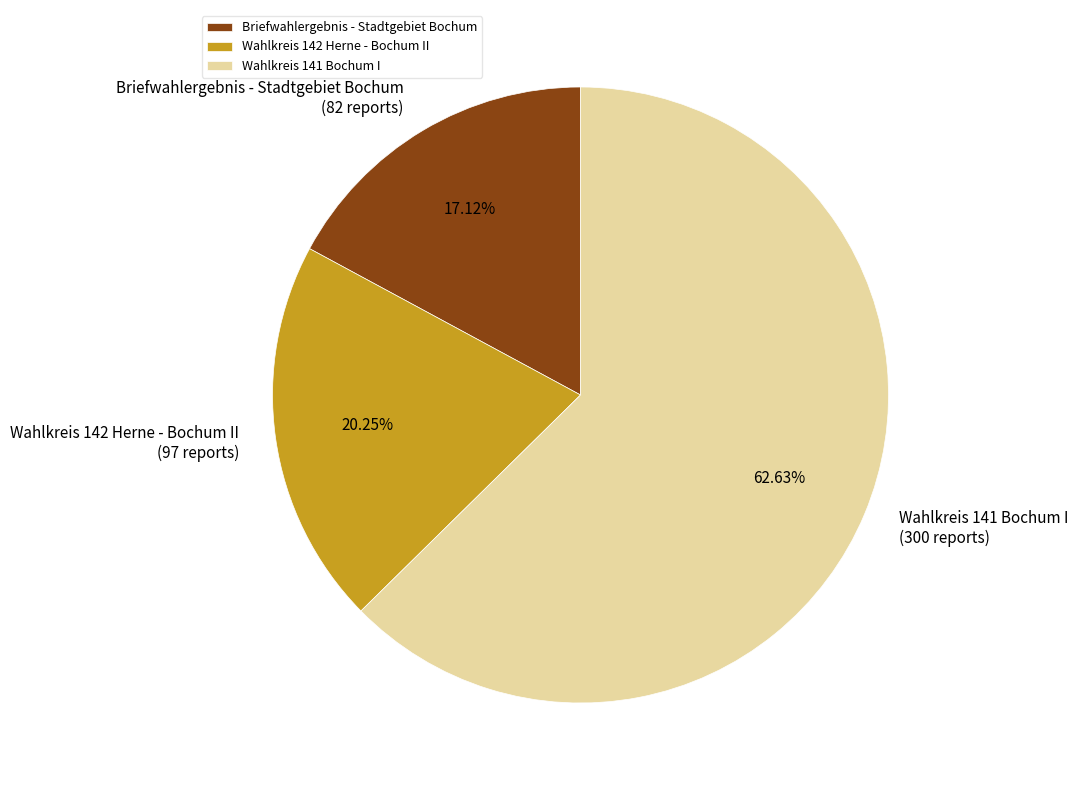

What is the ratio of the value at Wahlkreis 141 Bochum I to the value at Briefwahlergebnis - Stadtgebiet Bochum?

3.7